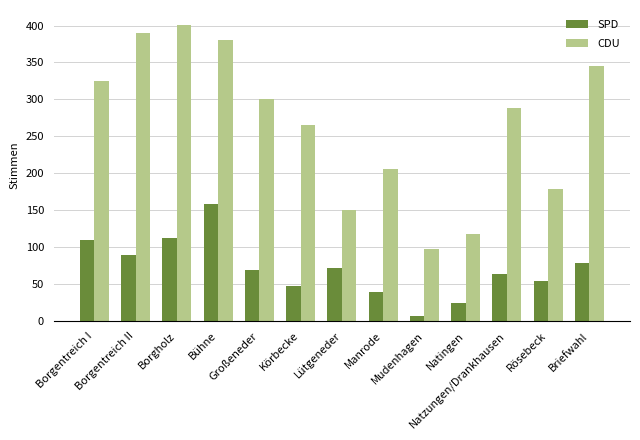

At which label does SPD reach its peak?

Bühne